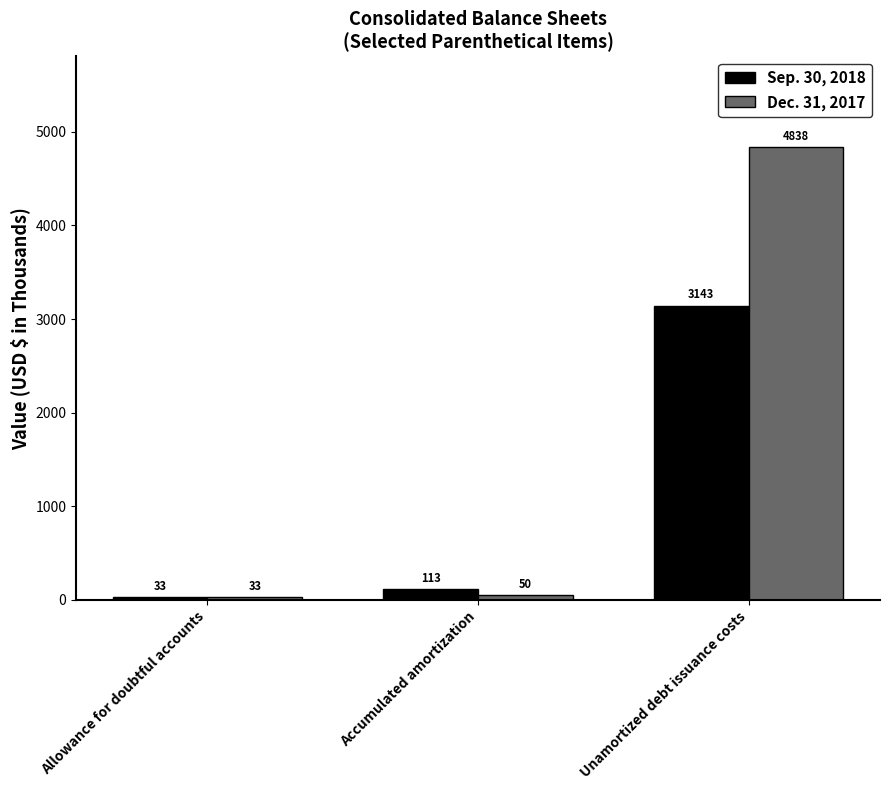

Reading right to left, extract all data points from this chart.

Sep. 30, 2018: 3143	113	33
Dec. 31, 2017: 4838	50	33